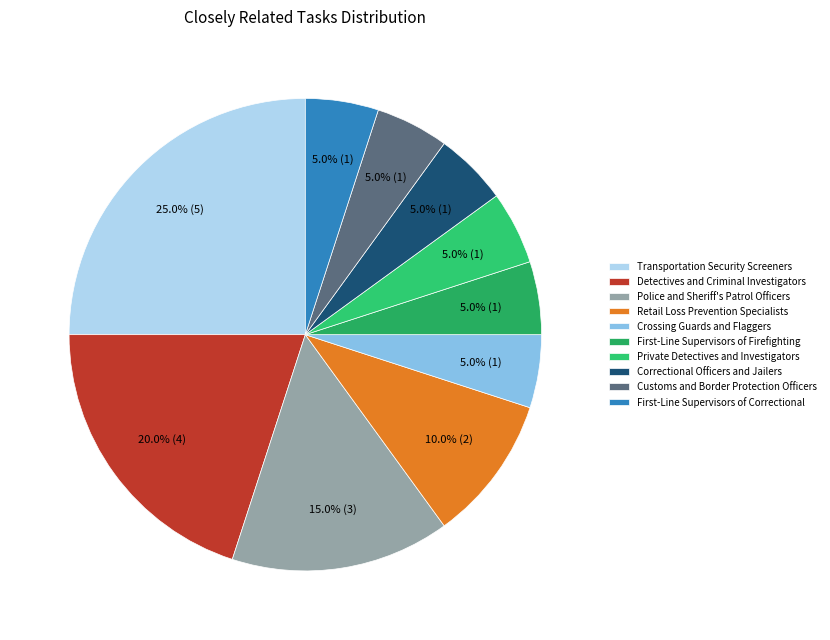

Is Crossing Guards and Flaggers the majority of the pie?

No